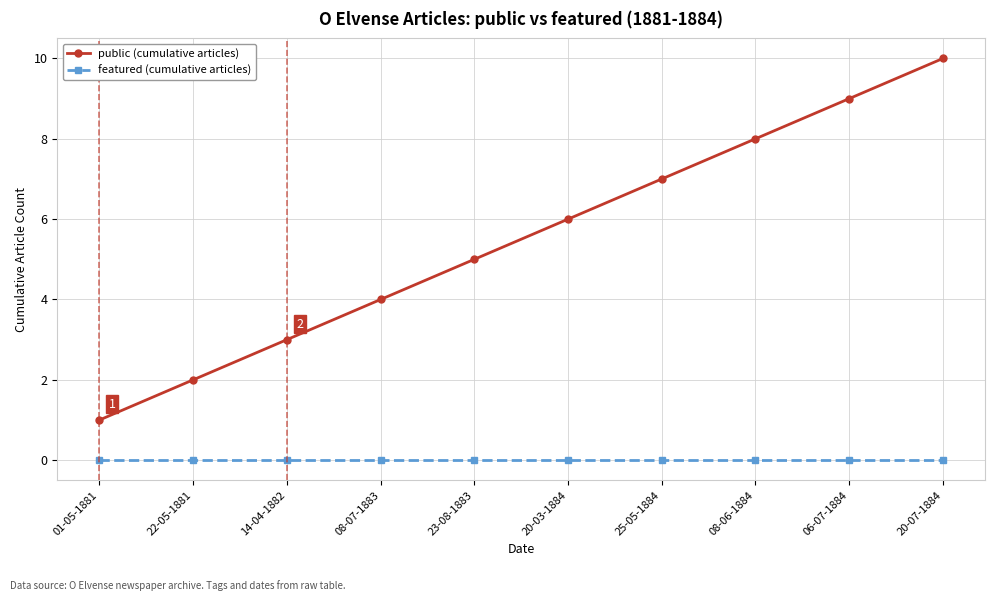

Rank the series by their average value, from lowest to highest.

featured (cumulative articles), public (cumulative articles)